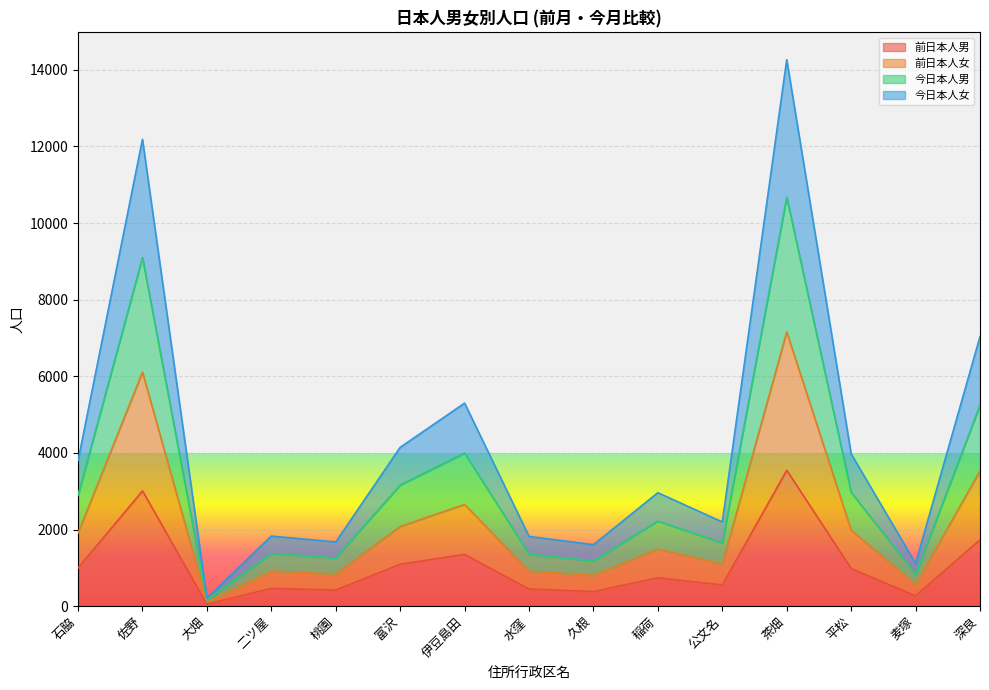

How many lines are shown in the chart?

4